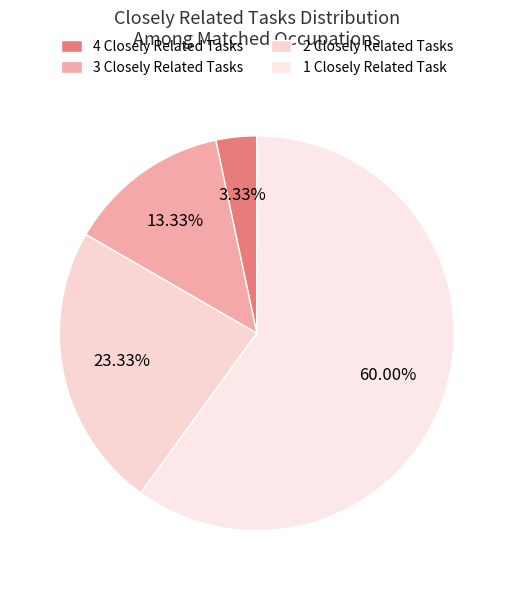

Rank the categories by value from highest to lowest.

1 Closely Related Task, 2 Closely Related Tasks, 3 Closely Related Tasks, 4 Closely Related Tasks